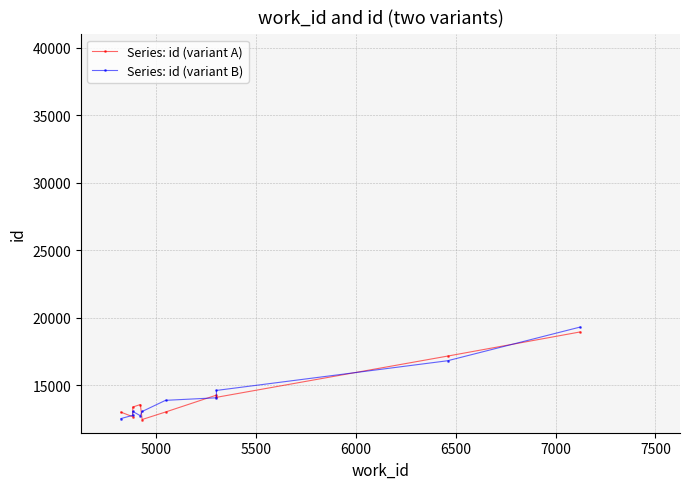

List the series in order of their overall mean, lowest first.

Series: id (variant A), Series: id (variant B)